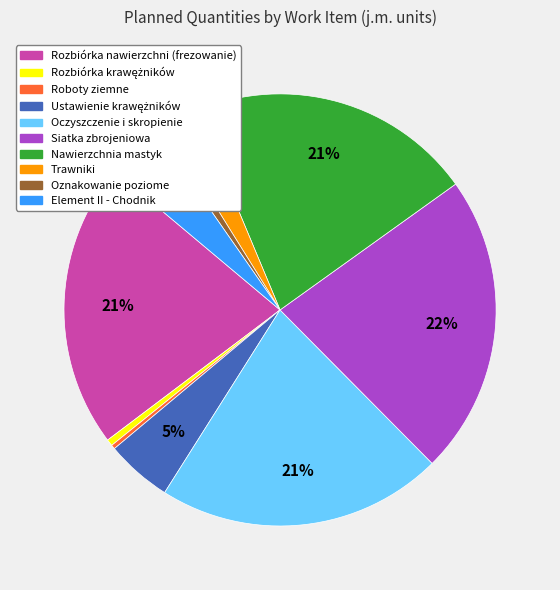

To the nearest percent, what is the difference between the largest and smallest slice percentages?

22%